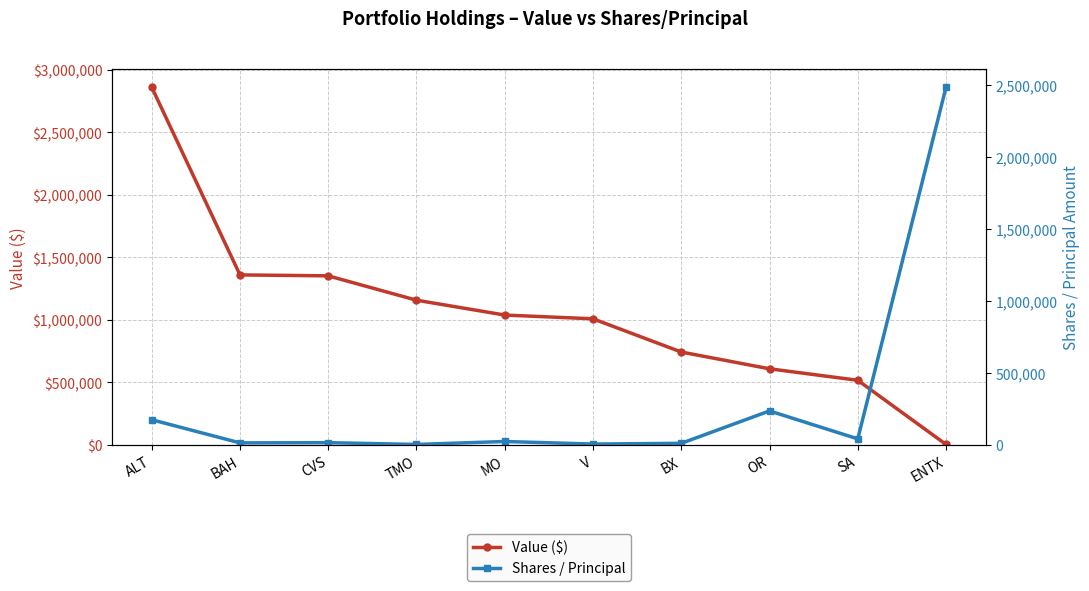

How many series are shown in this chart?

2